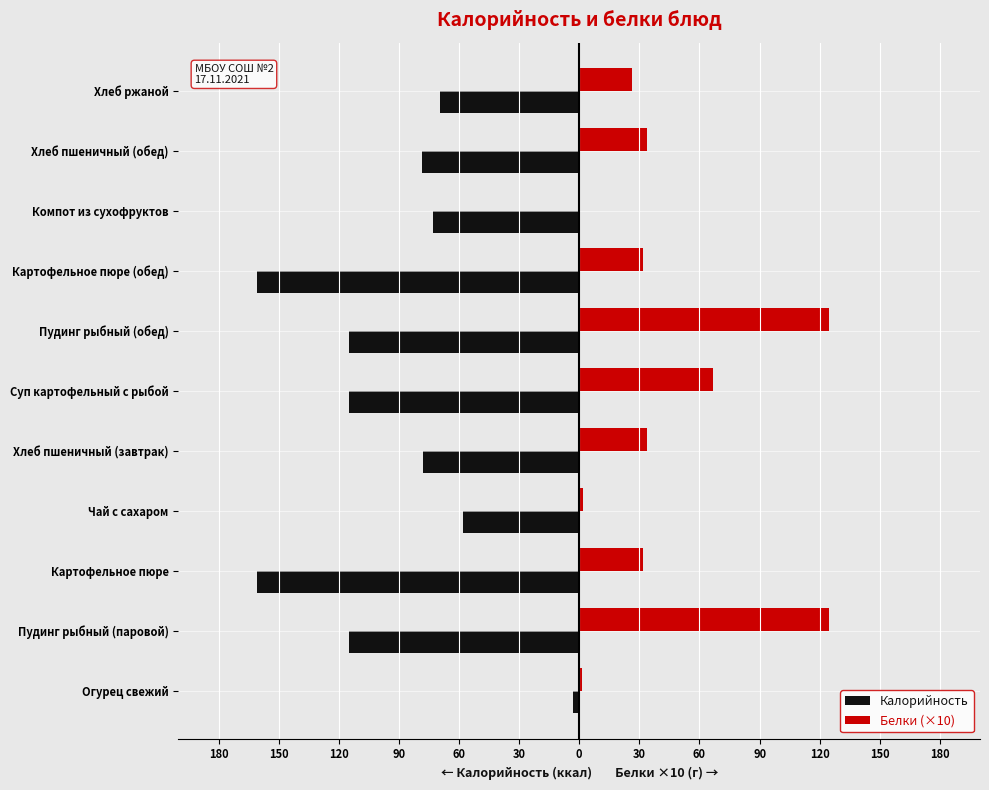

What are all the series names shown in the legend?

Калорийность, Белки (×10)